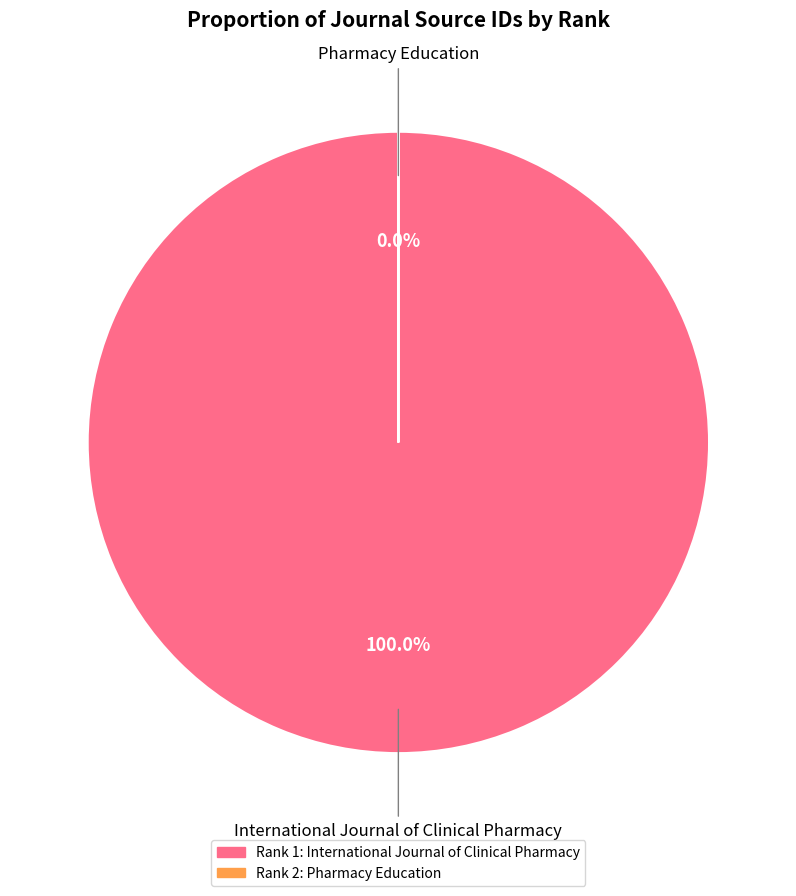

What is the largest slice in the pie chart?

International Journal of Clinical Pharmacy